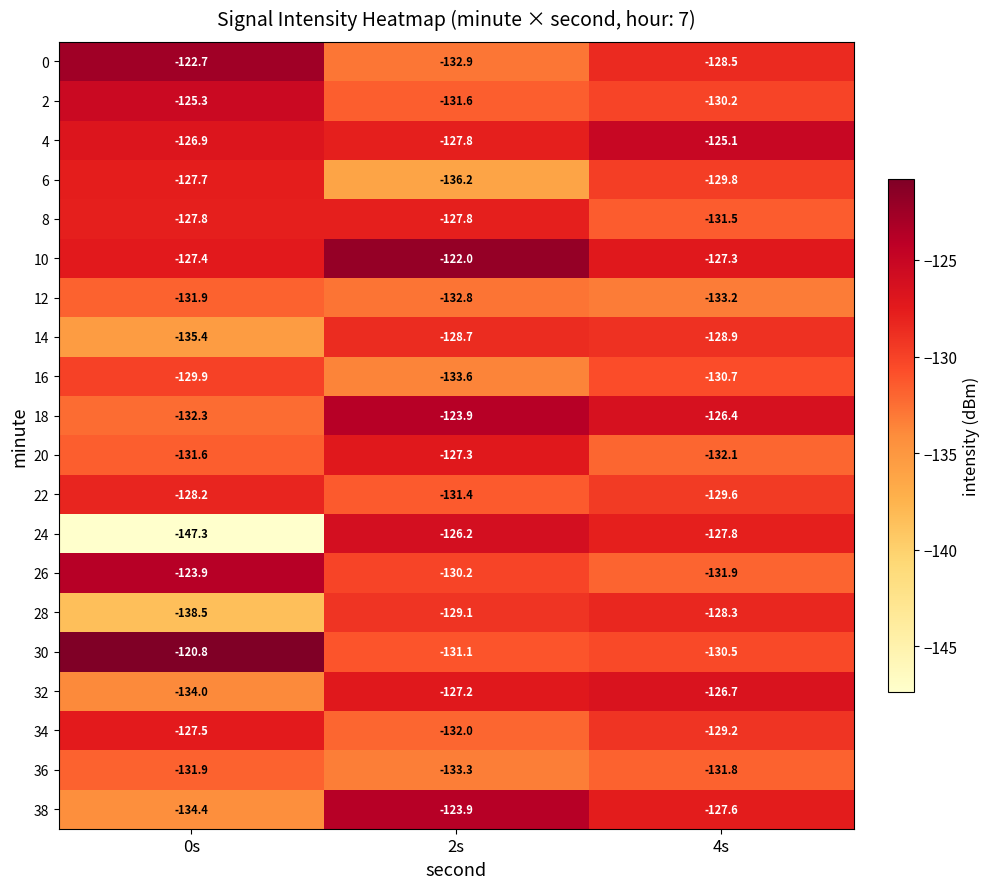

Between 2s and 4s, which series saw the biggest shift?

6